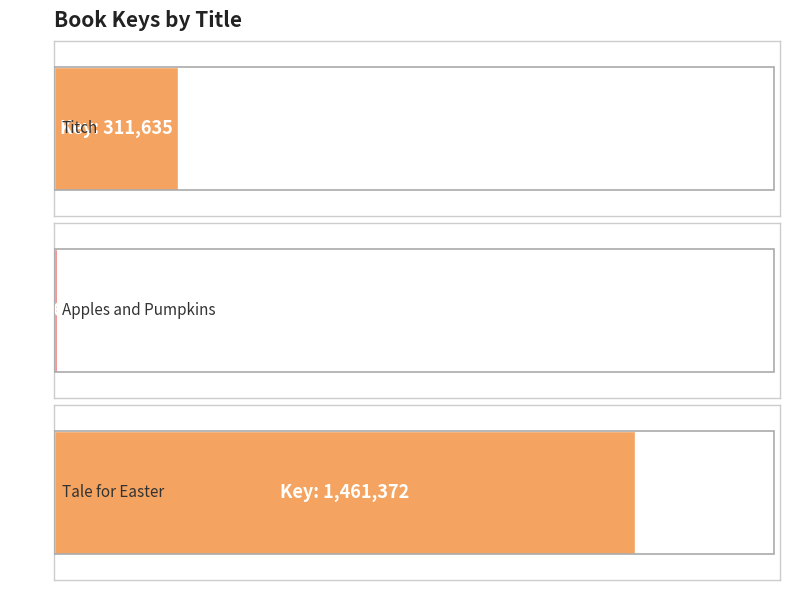

What is the change in value from Titch to Tale for Easter?

+1149737